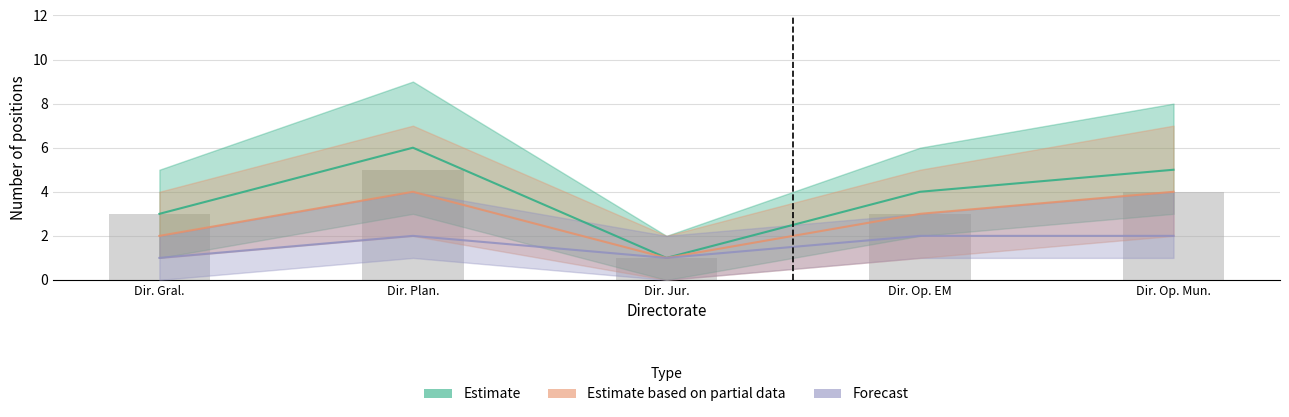

Rank the series by their maximum value, from highest to lowest.

Estimate, Estimate based on partial data, Forecast